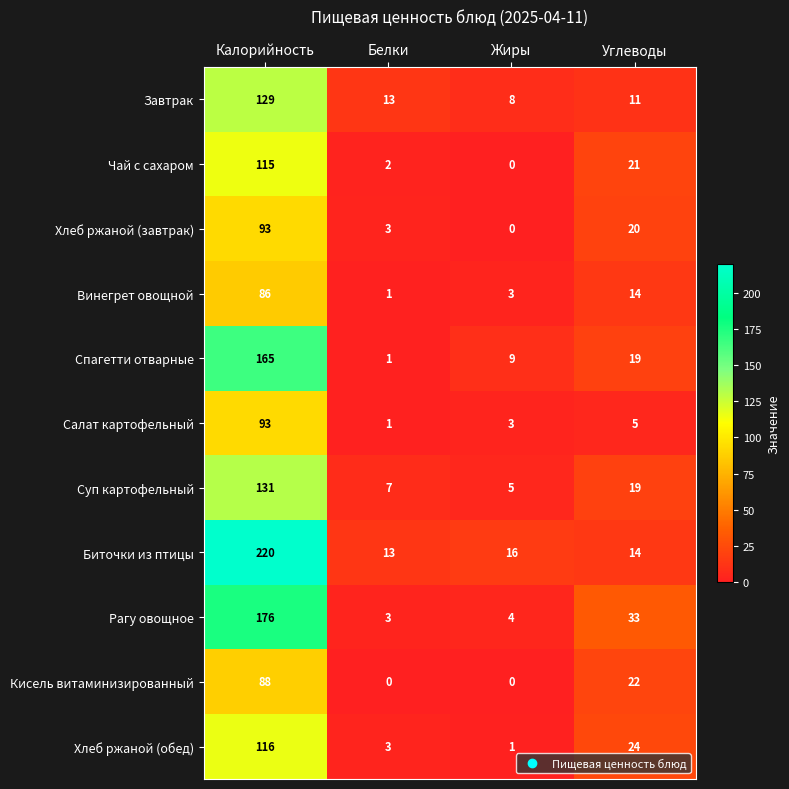

Which label corresponds to the largest value in the chart?

Калорийность